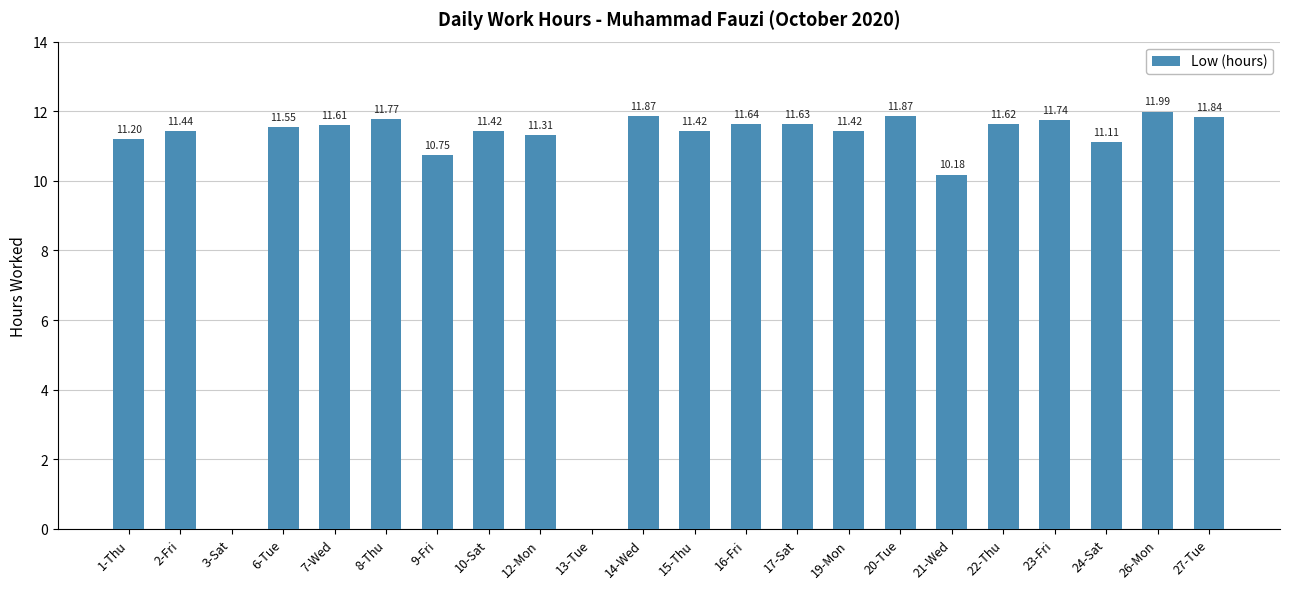

Are the bars horizontal?

No